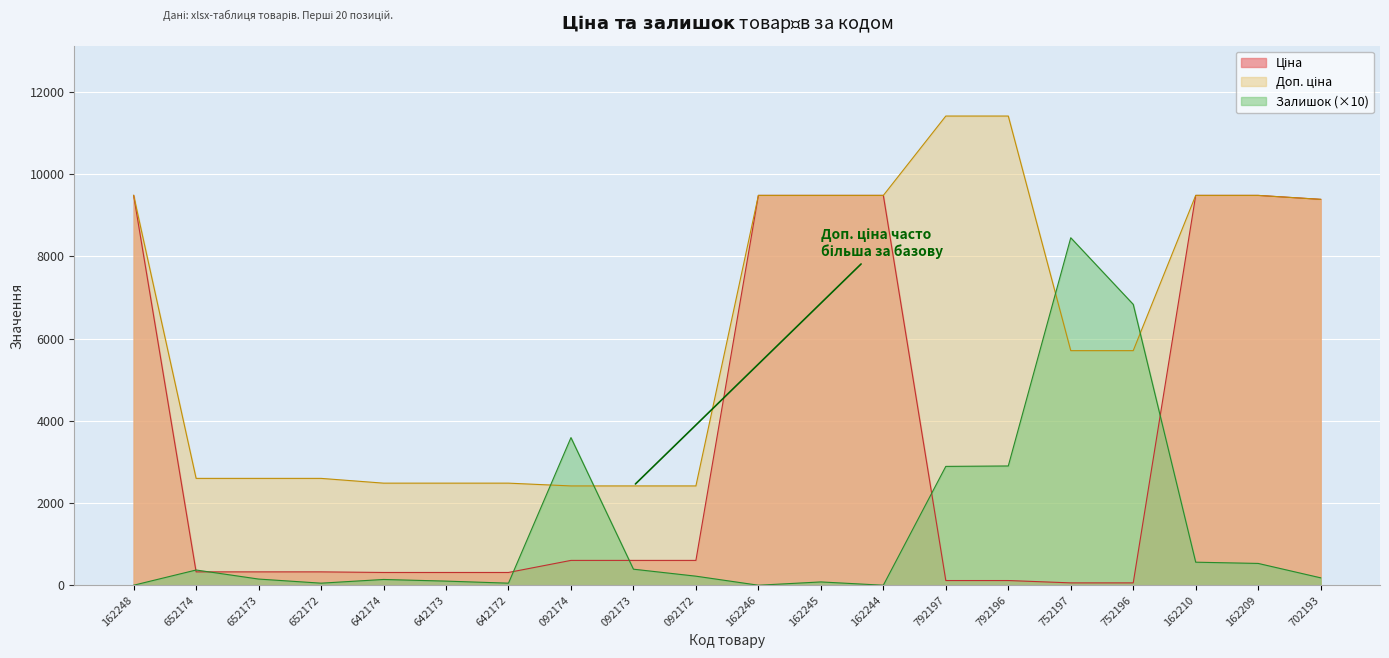

True or false: Залишок (×10) has a value of 2766.0 at 752197.

False